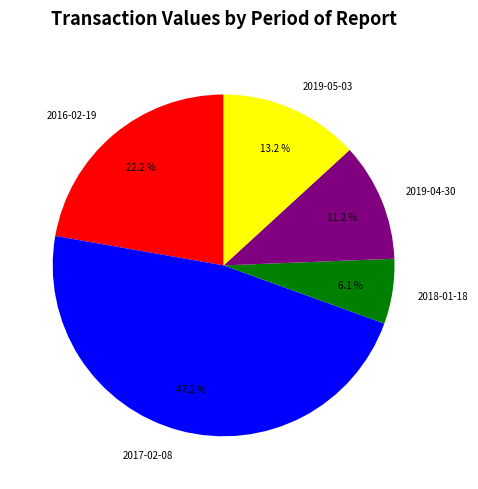

How much of the chart is everything except 2017-02-08?

52.8%